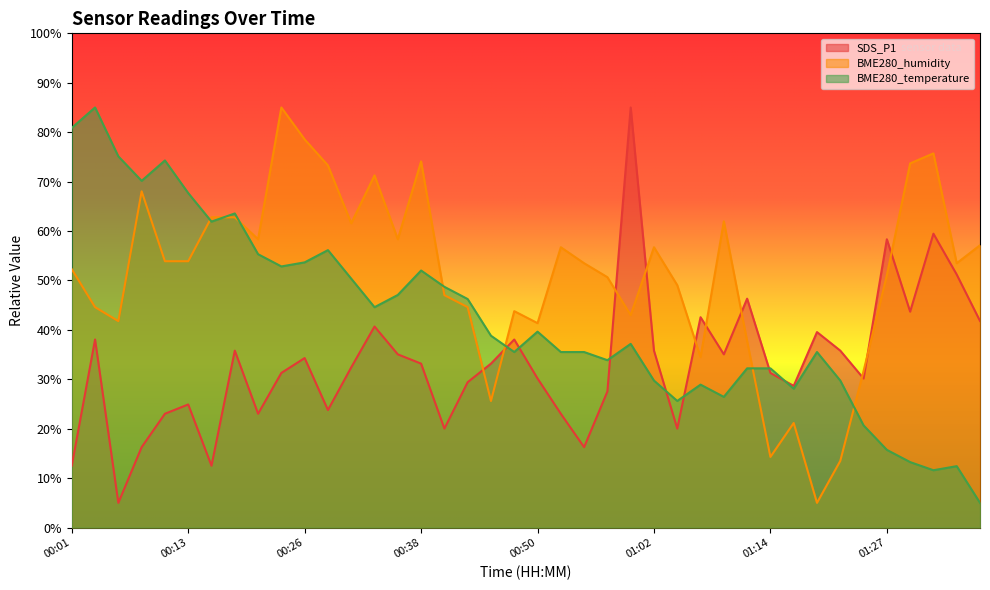

What is the smallest value displayed?

5.0